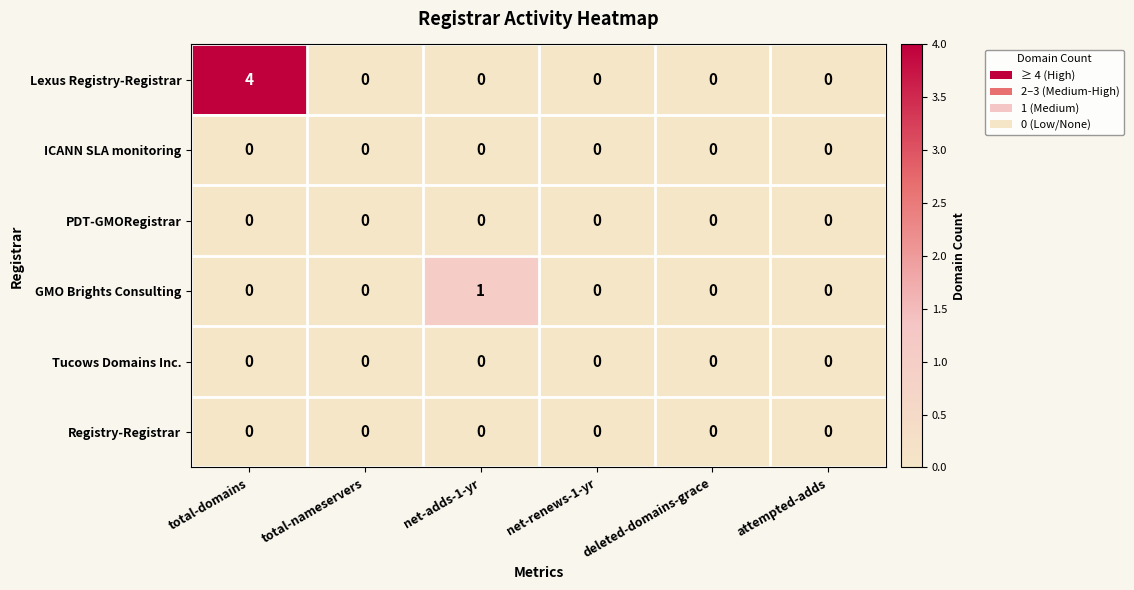

The GMO Brights Consulting series shows 1 at net-renews-1-yr. True or false?

False